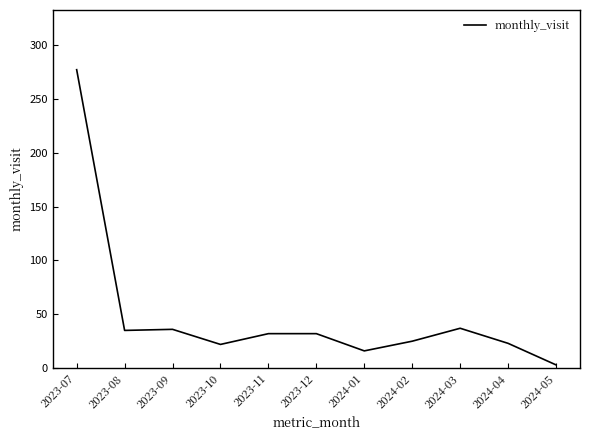

How many series are shown in this chart?

1